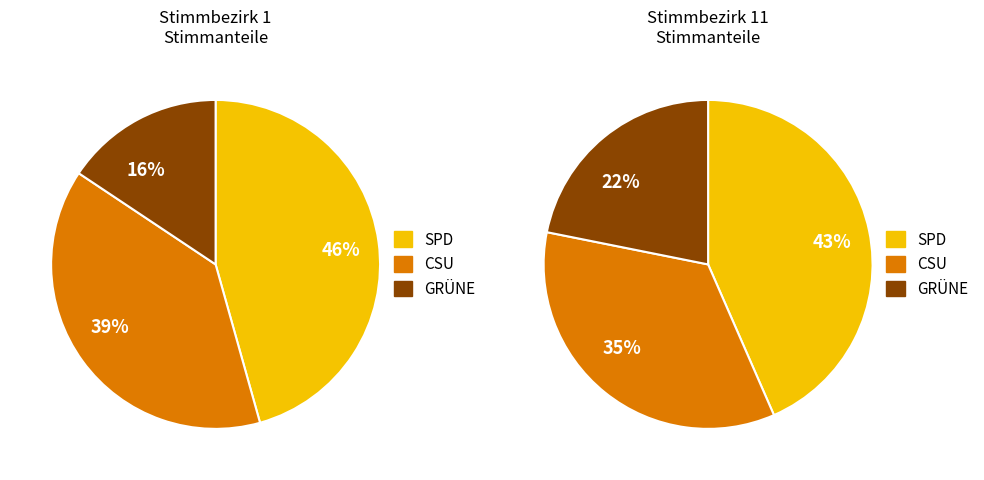

Does Stimmbezirk 11 represent more than half of the total?

No